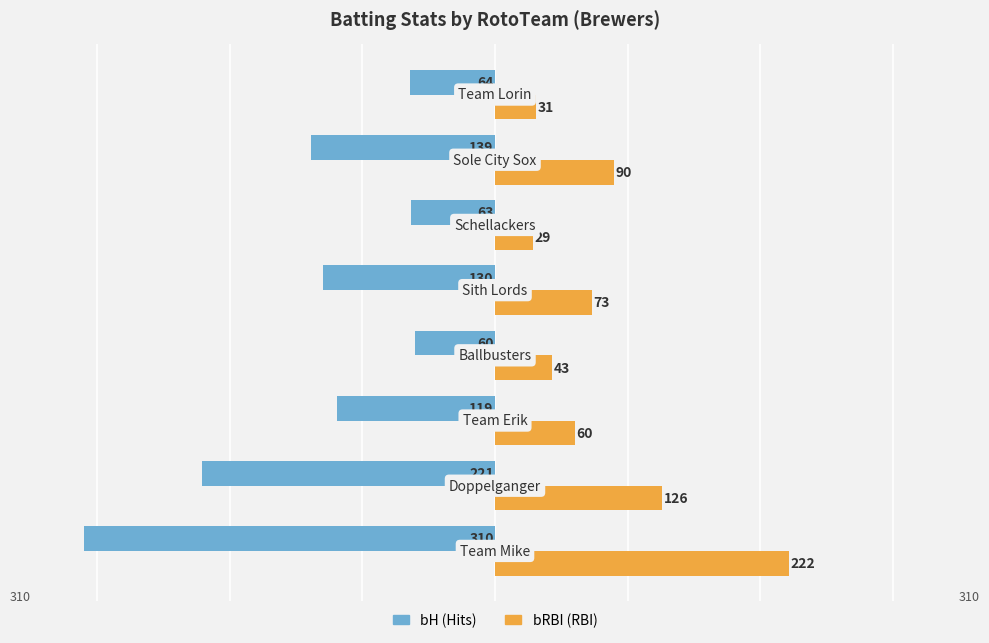

What is the maximum value for bRBI (RBI)?

222